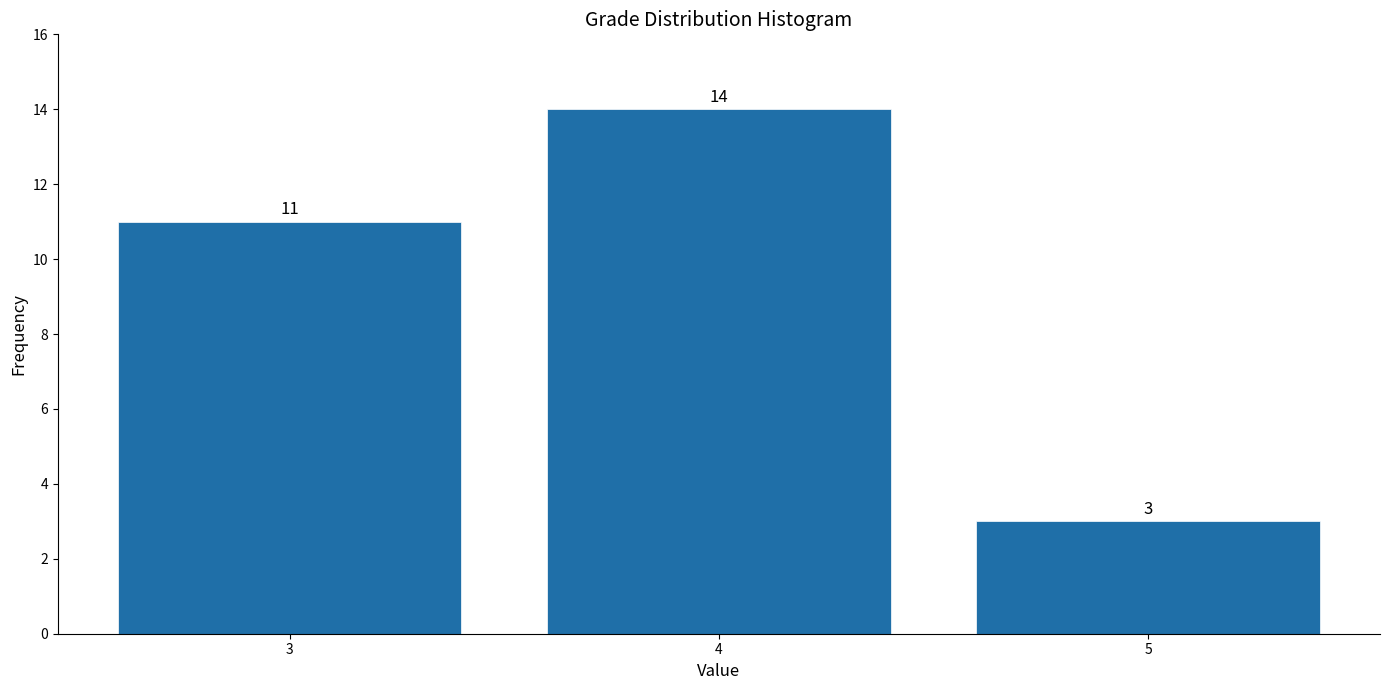

Reading left to right, list all the values displayed in this chart.

3=11	4=14	5=3